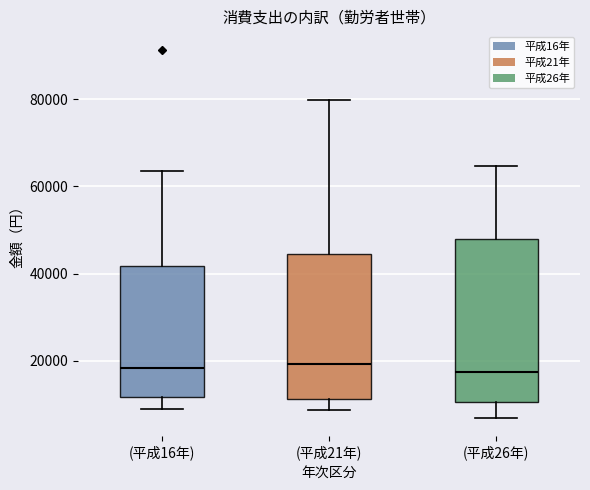

Where is the upper edge of the box for (平成16年) on the y-axis? The values are not printed on the chart, so give them approximately, as read against the axis.

42000